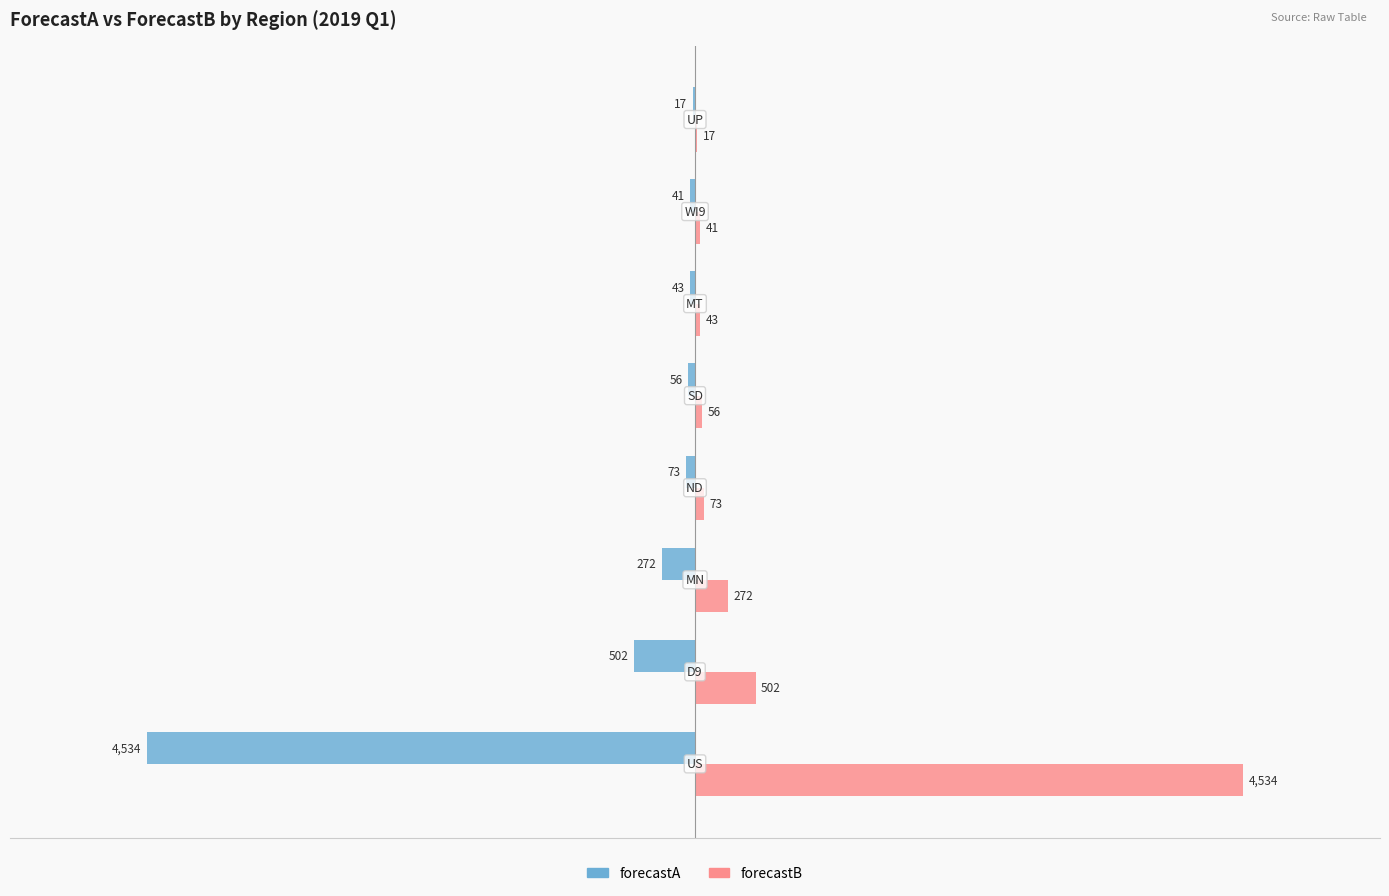

What is the maximum value for forecastA?

-17